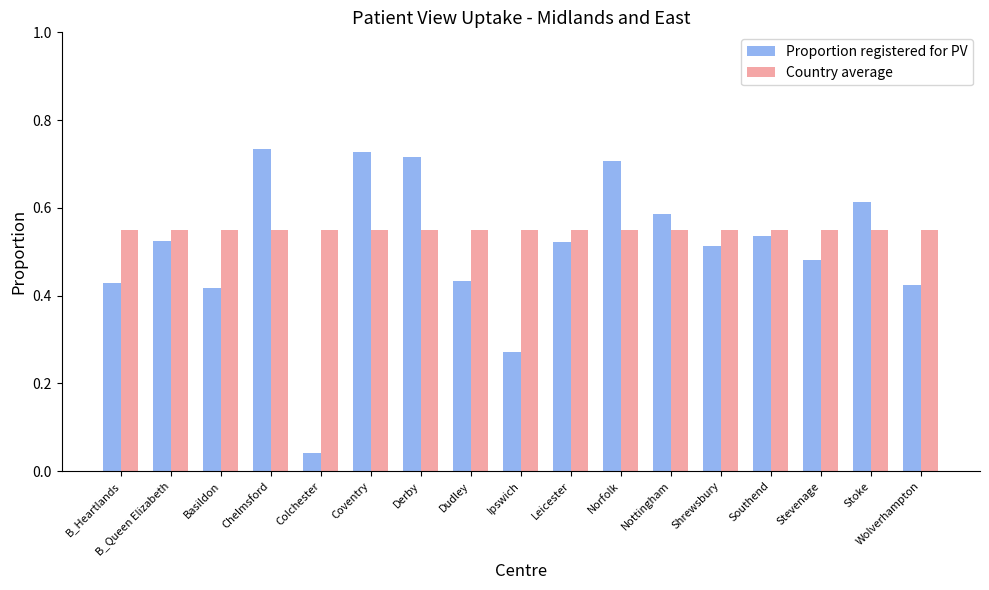

Which category has the lowest value across all series?

Colchester